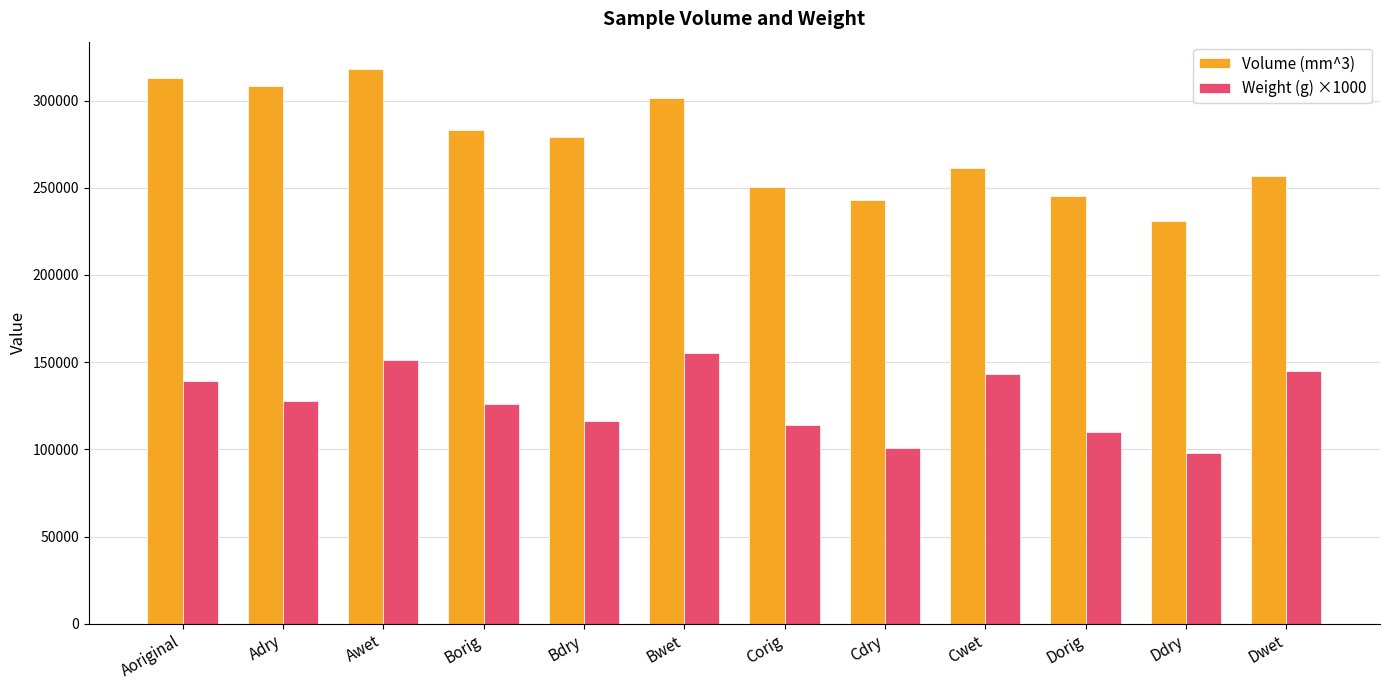

What is the label of the 10th bar from the left?

Dorig